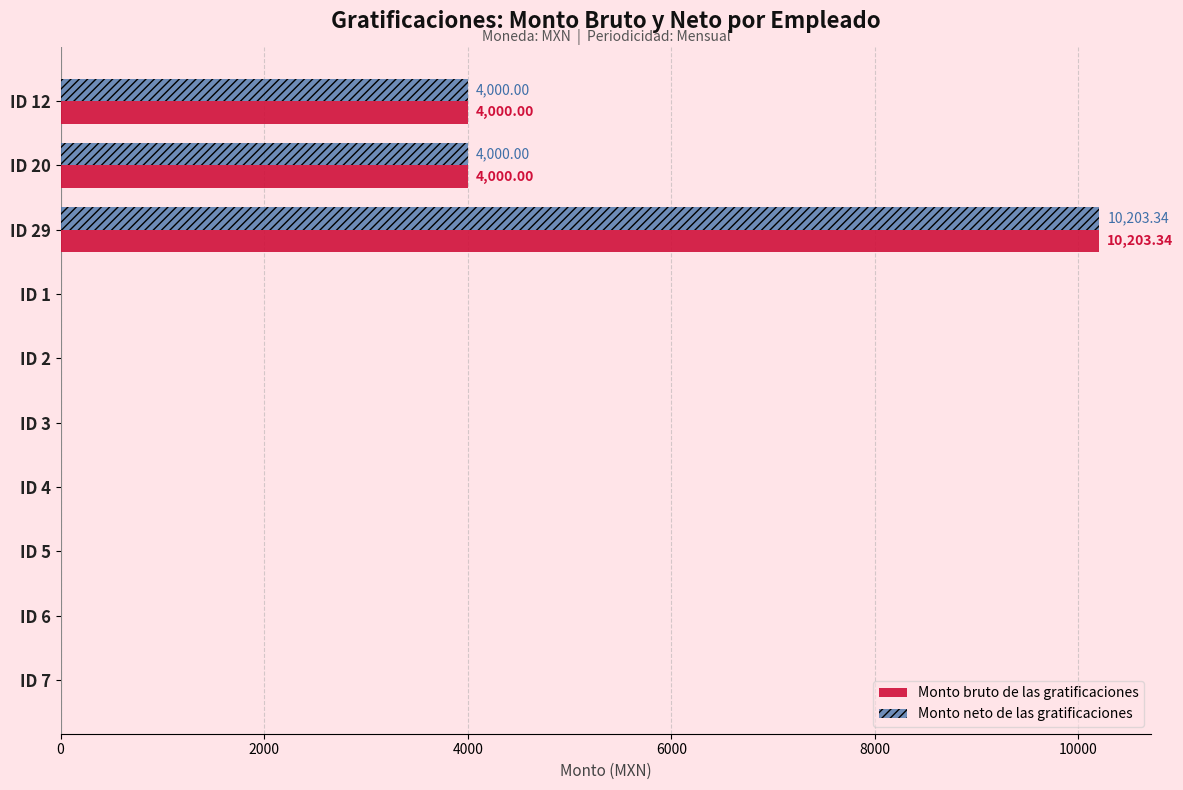

Is the value of Monto neto de las gratificaciones at ID 5 greater than the value of Monto bruto de las gratificaciones at ID 20?

No